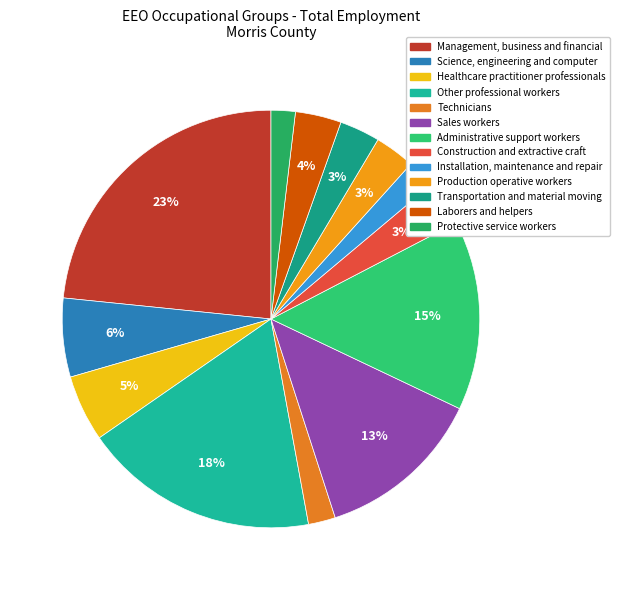

What is the largest slice in the pie chart?

Management, business and financial